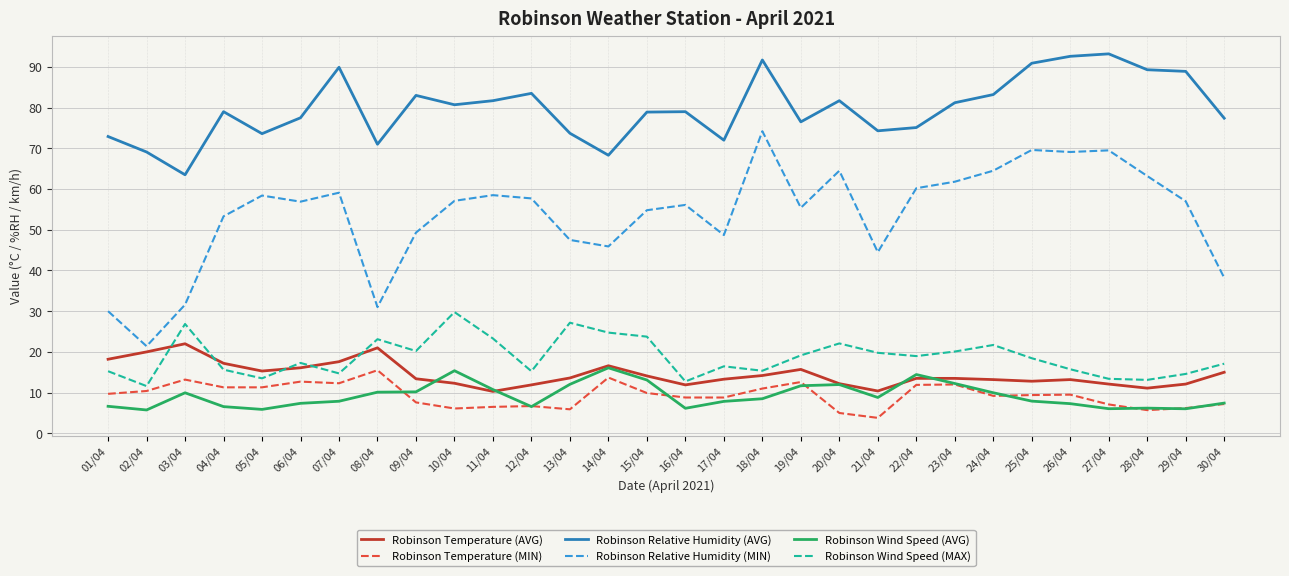

Which series has the largest total across all categories?

Robinson Relative Humidity (AVG)